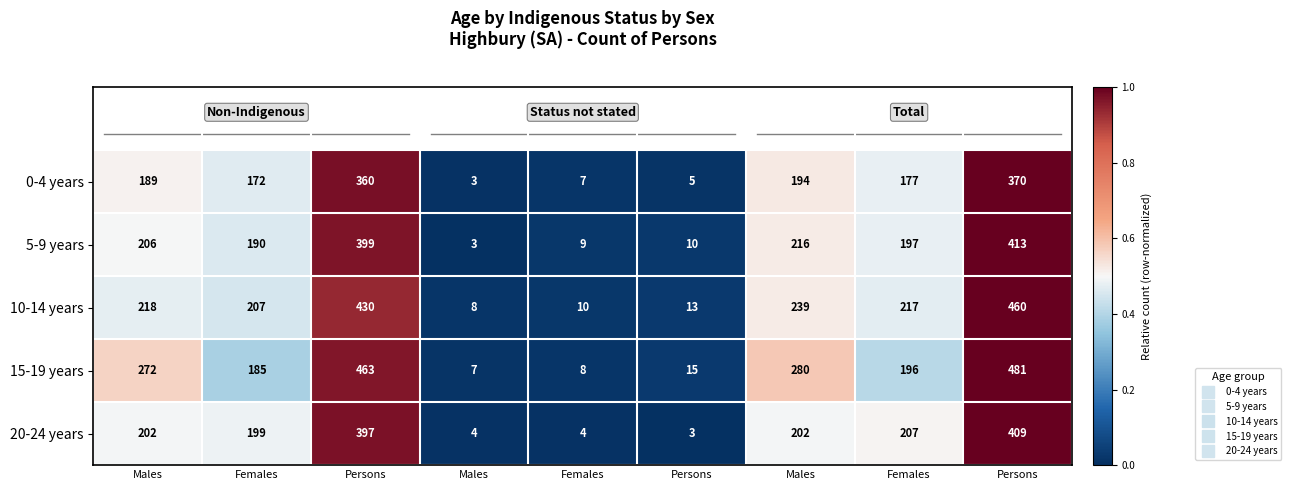

Rank the series by their maximum value, from lowest to highest.

0-4 years, 20-24 years, 5-9 years, 10-14 years, 15-19 years